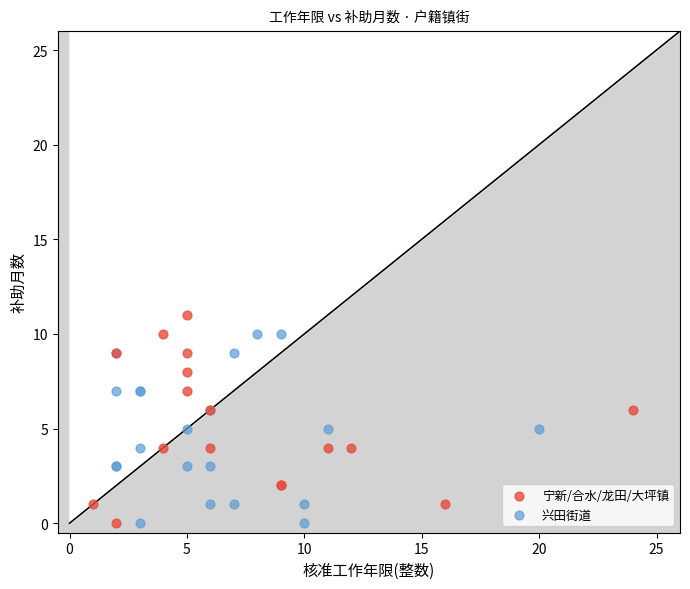

What are all the series names shown in the legend?

宁新/合水/龙田/大坪镇, 兴田街道